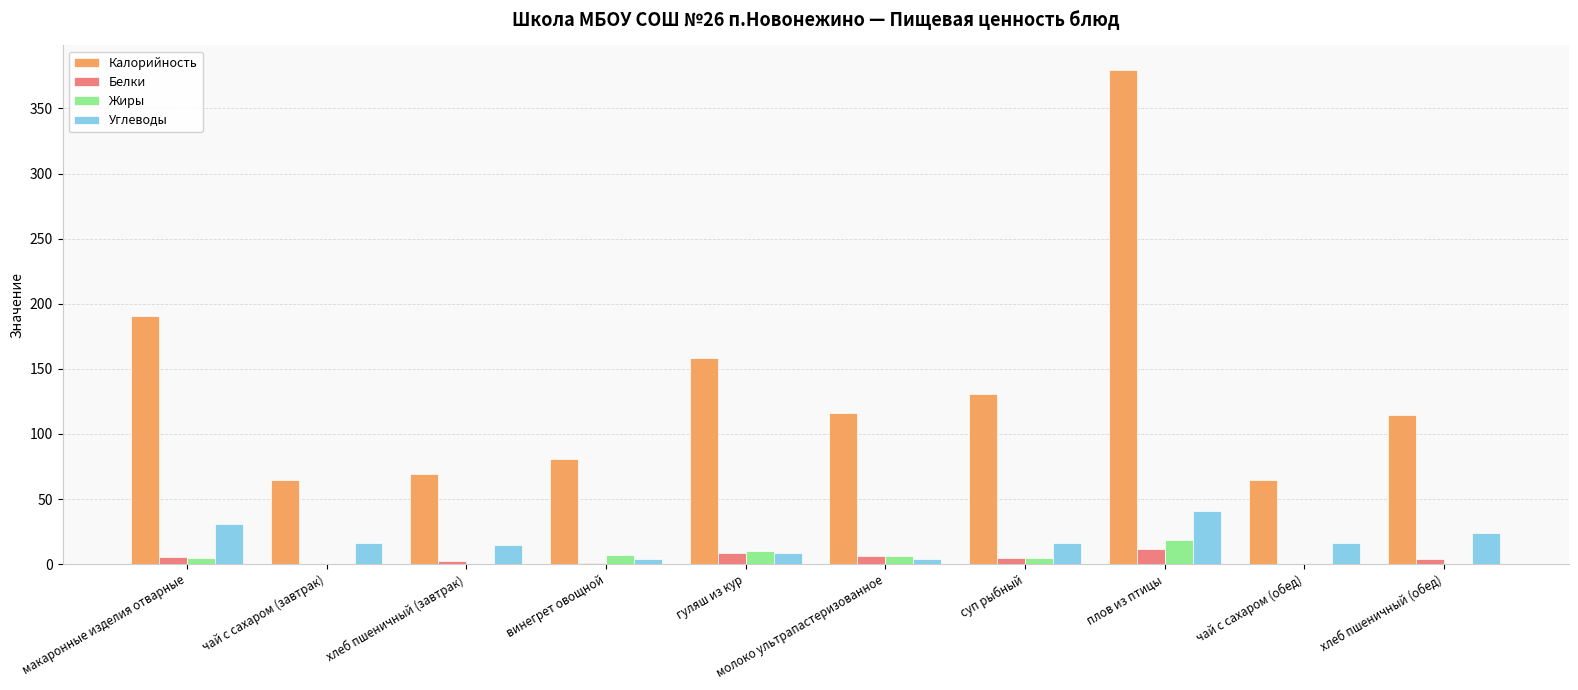

Which series changed the most between макаронные изделия отварные and плов из птицы?

Калорийность